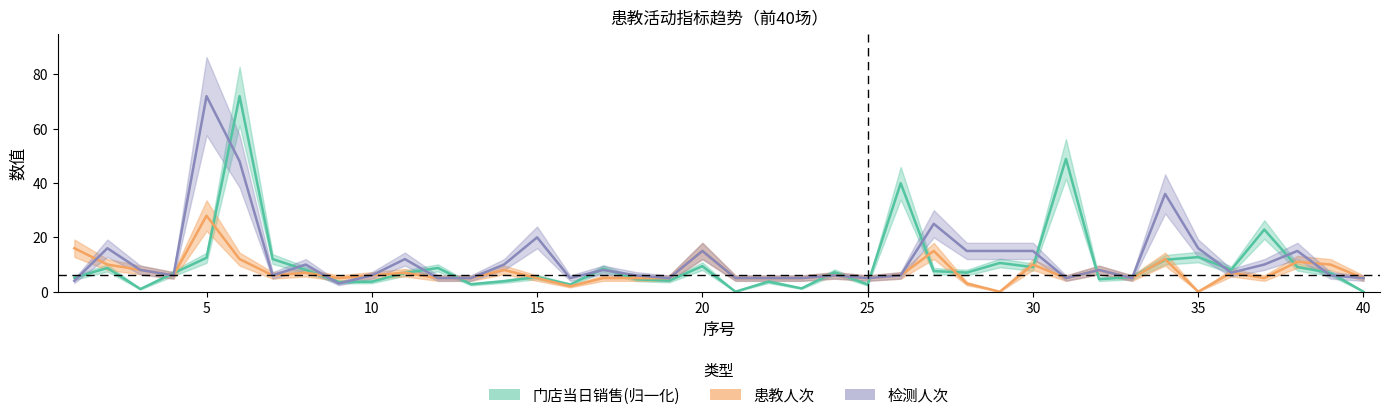

Which series changed the most between 2 and 10?

检测人次